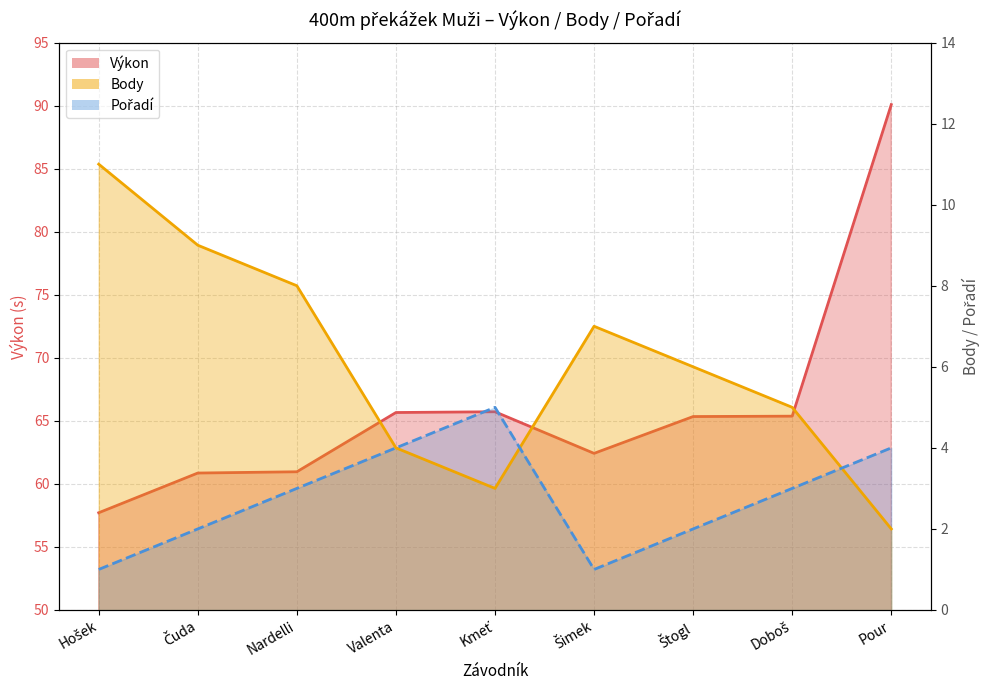

What is the value of the Pořadí point at the 1st from the left?

1.0